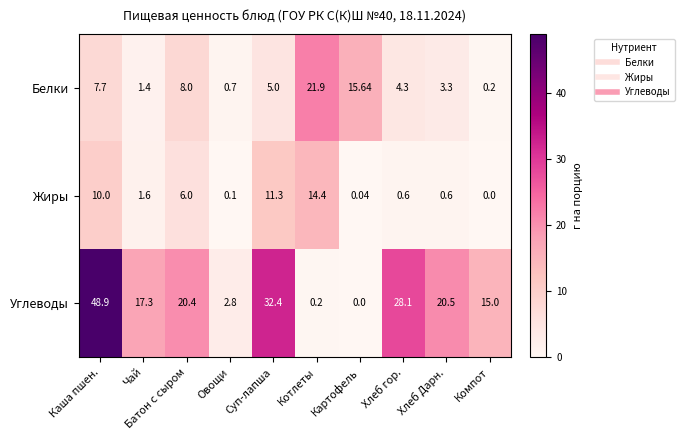

Rank the series by their average value, from highest to lowest.

Углеводы, Белки, Жиры